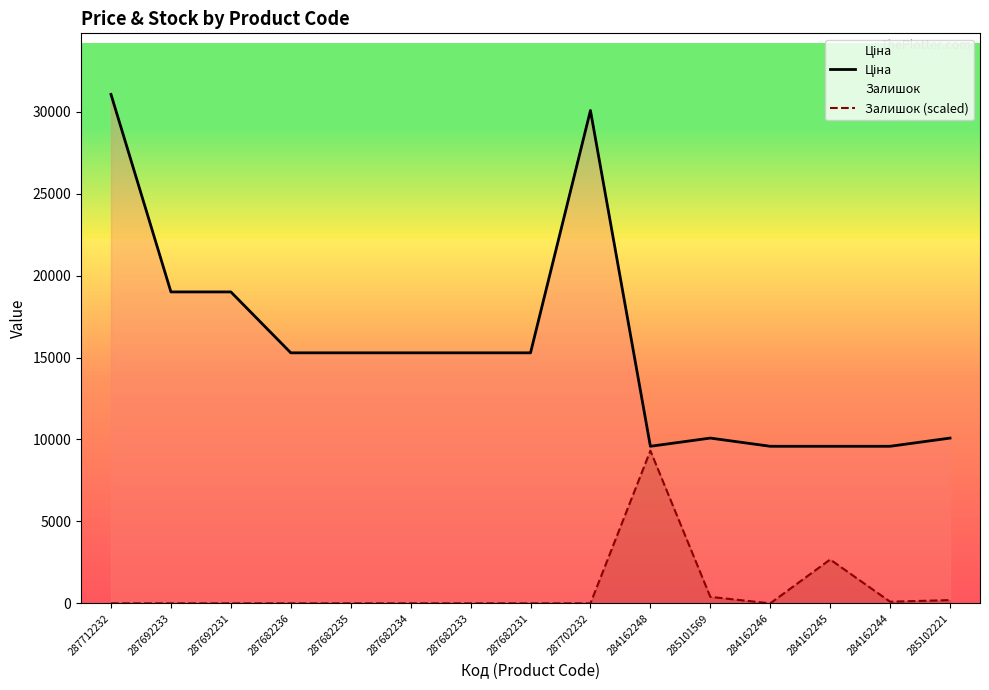

What is the minimum value for Ціна?

9585.4